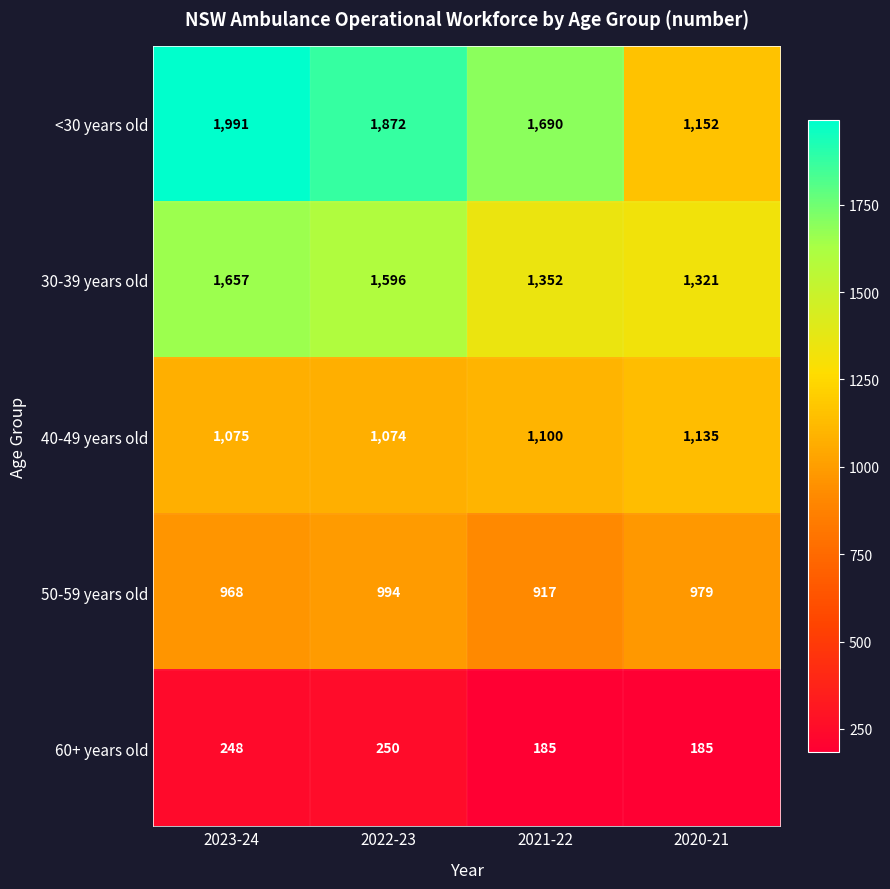

What is the minimum value for 40-49 years old?

1074